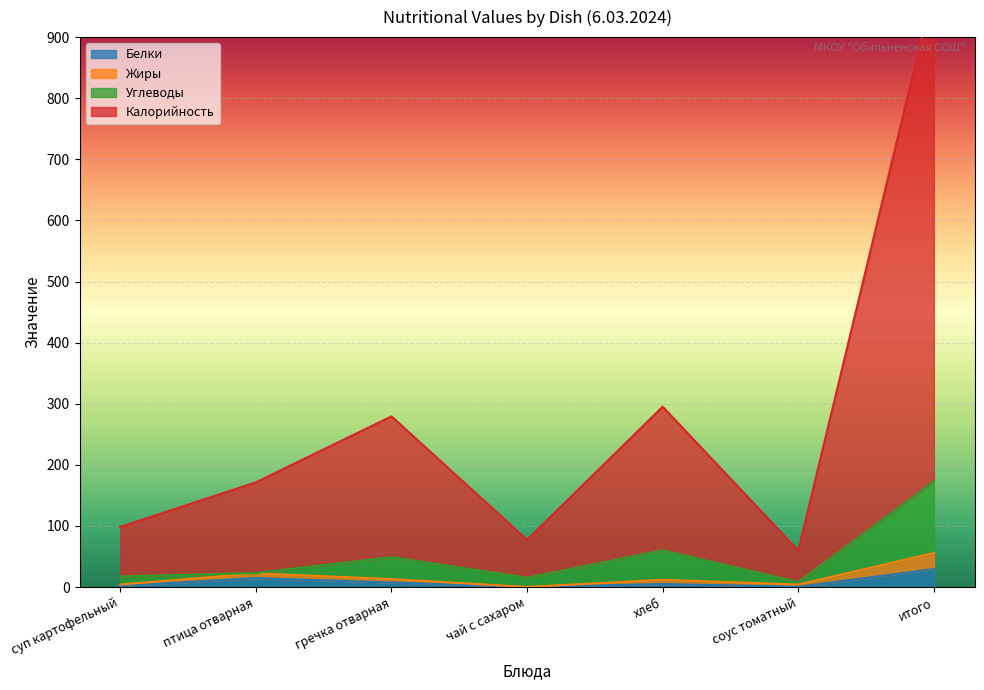

Which category has the highest value in the Жиры series?

итого